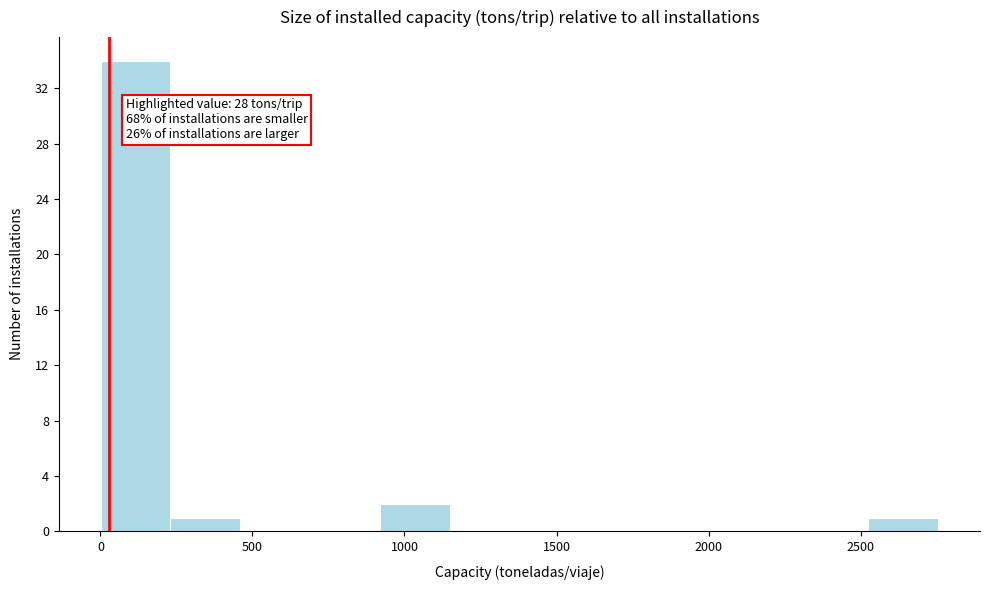

Over which range of the x-axis is the bar tallest?

0 to 250